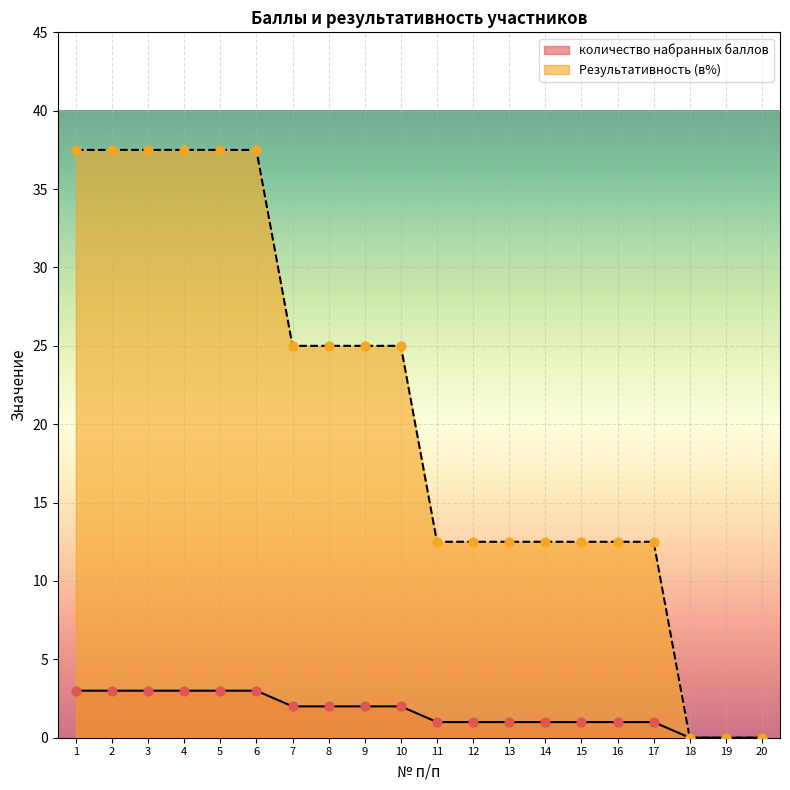

Which series contains the lowest Y value?

количество набранных баллов